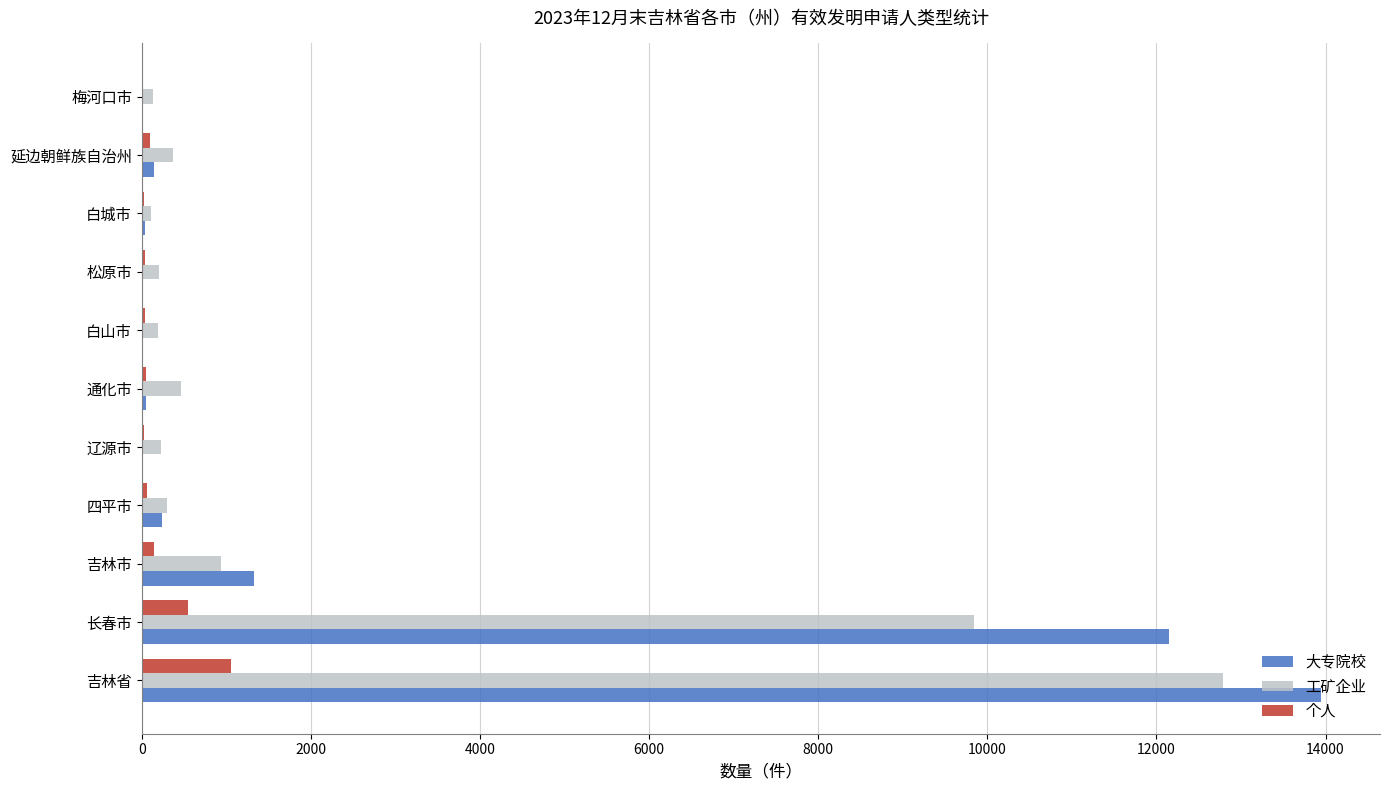

Is it true that 工矿企业 equals 9847 at 长春市?

True